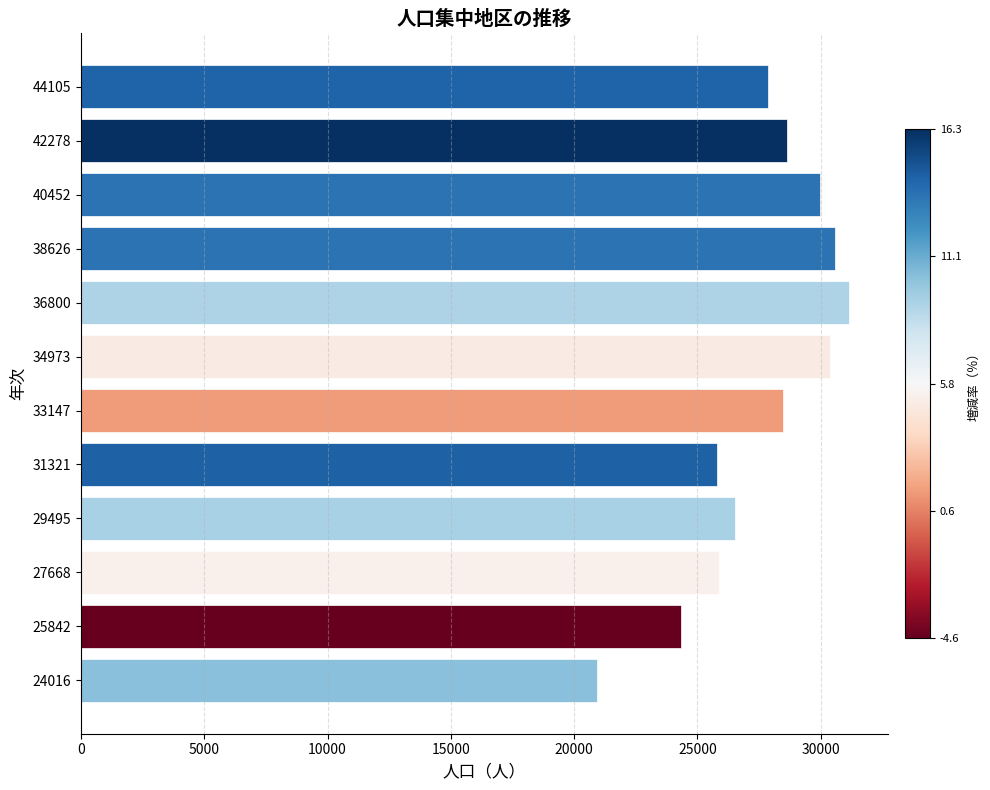

What is the sum of all values?

330507